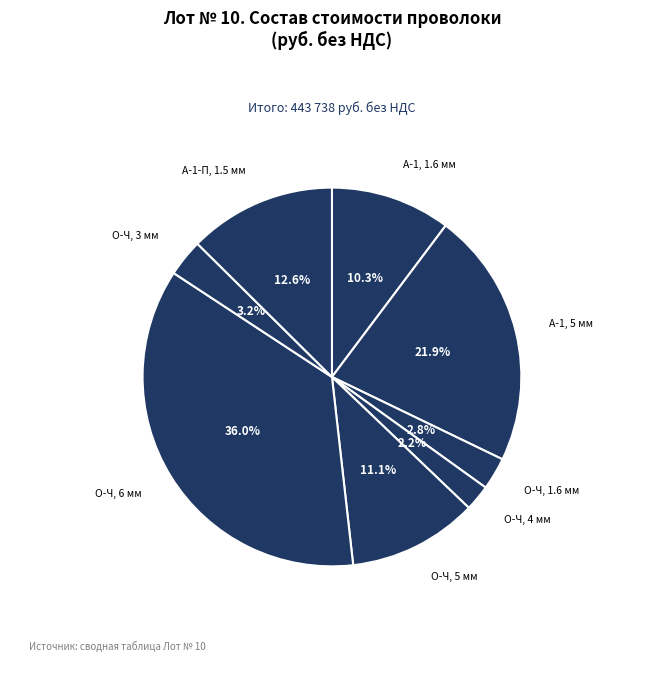

Count the number of slices in the pie.

8